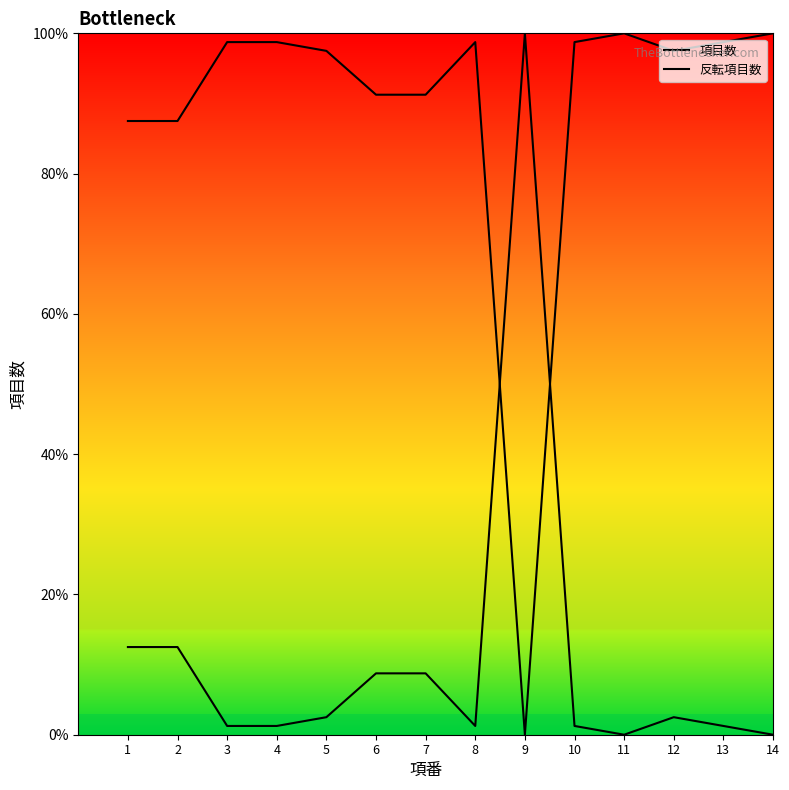

At which category does the chart reach its peak across all series?

9